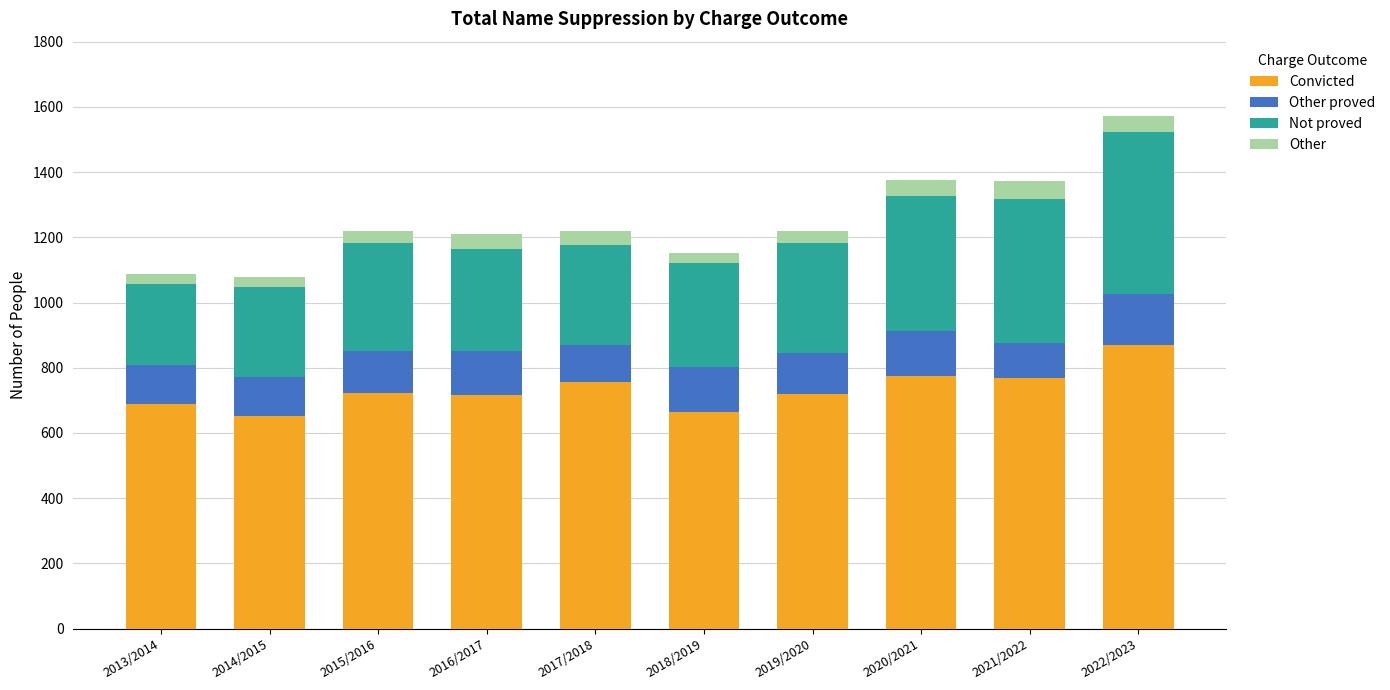

At which category is the sum across all series the highest?

2022/2023